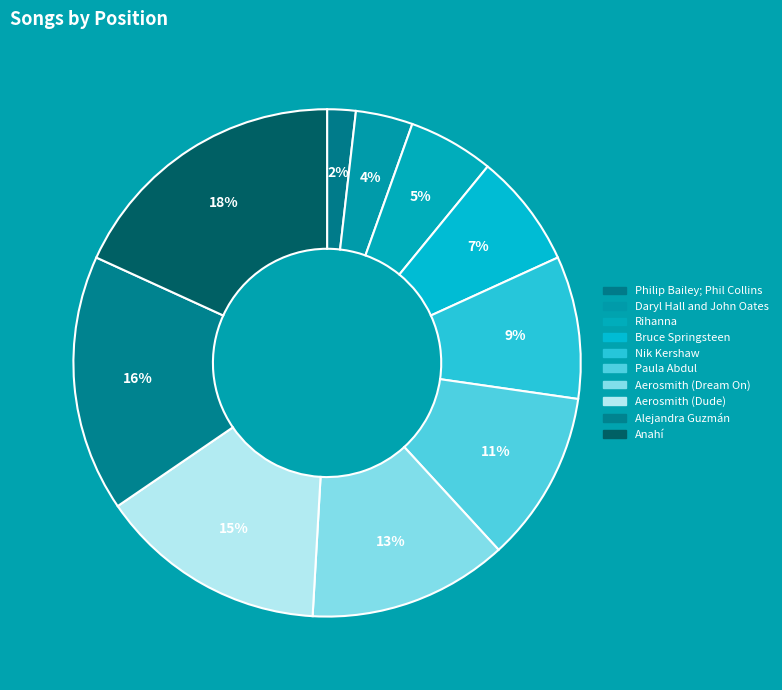

How many segments does this pie chart have?

10